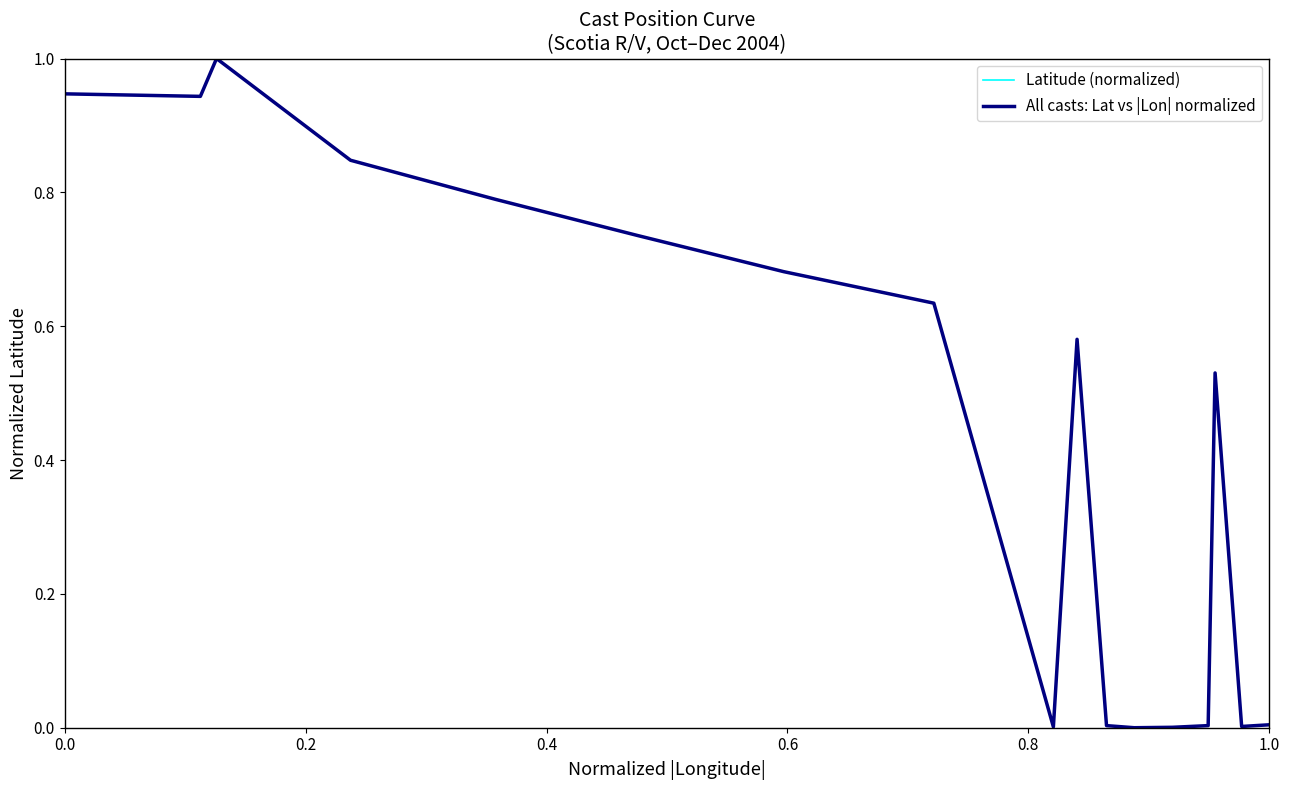

Does the chart have visible grid lines?

No